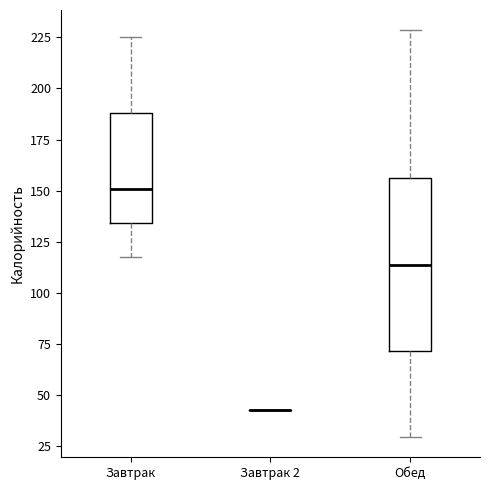

Reading left to right, transcribe this box plot: for each box, give where its median line is, the range the box spans, and where its two whiskers end, as read against the y-axis. The values are not printed on the chart, so give them approximately, as read against the axis.

Завтрак: median 150, box 135 to 190, whiskers 120 to 225
Завтрак 2: box collapsed to a line at 45, whiskers 45 to 45
Обед: median 115, box 70 to 155, whiskers 30 to 230